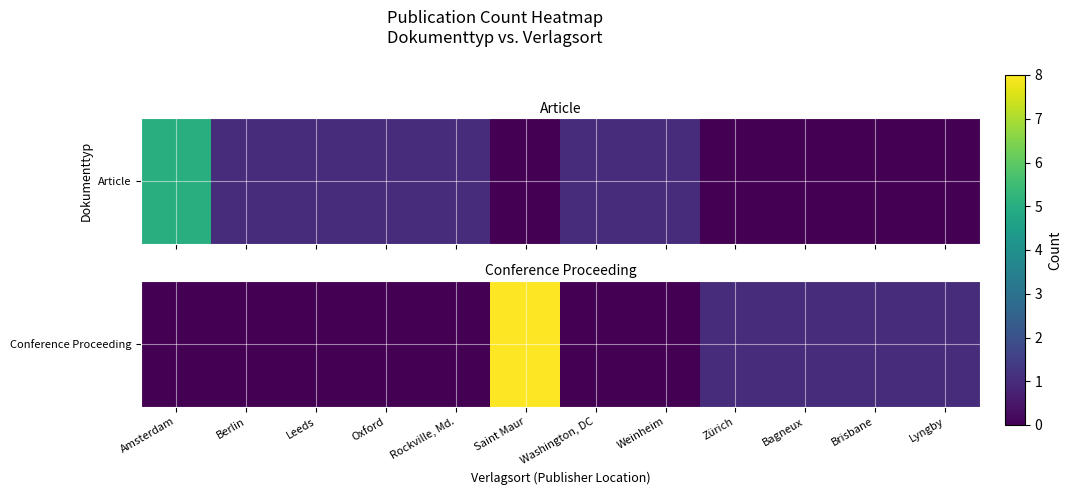

What is the difference between the maximum and minimum values?

8